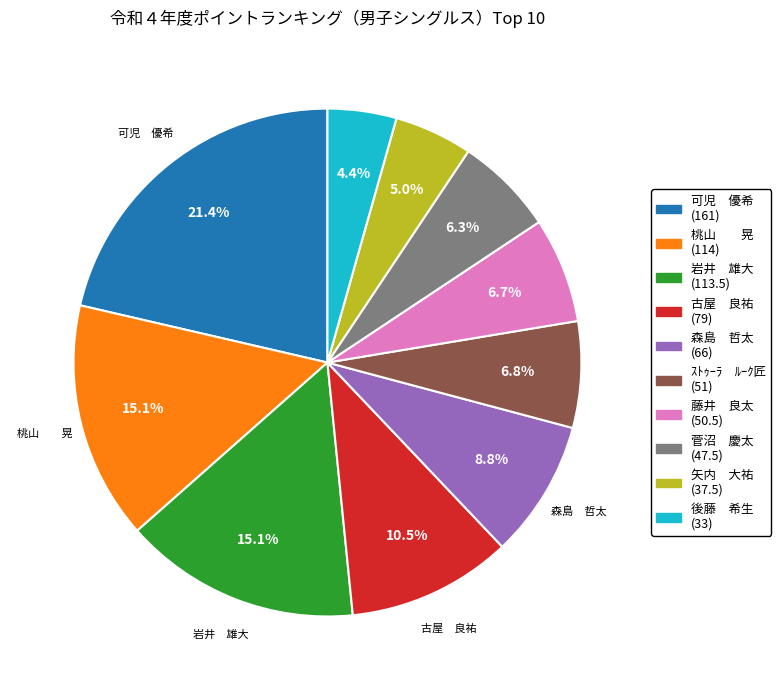

Is there any slice that represents more than half of the pie?

No